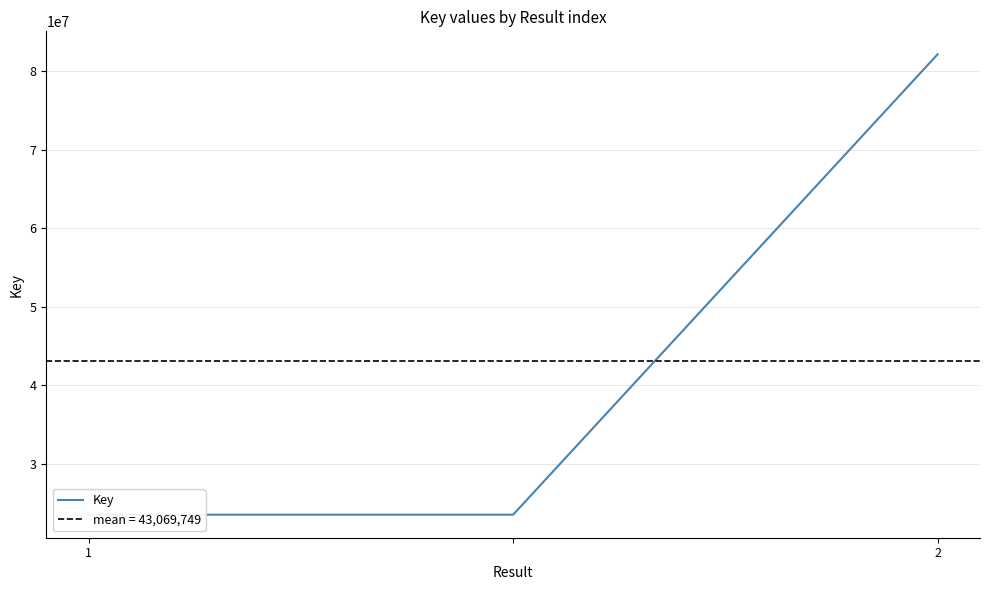

What is the approximate value at 2?

82120870